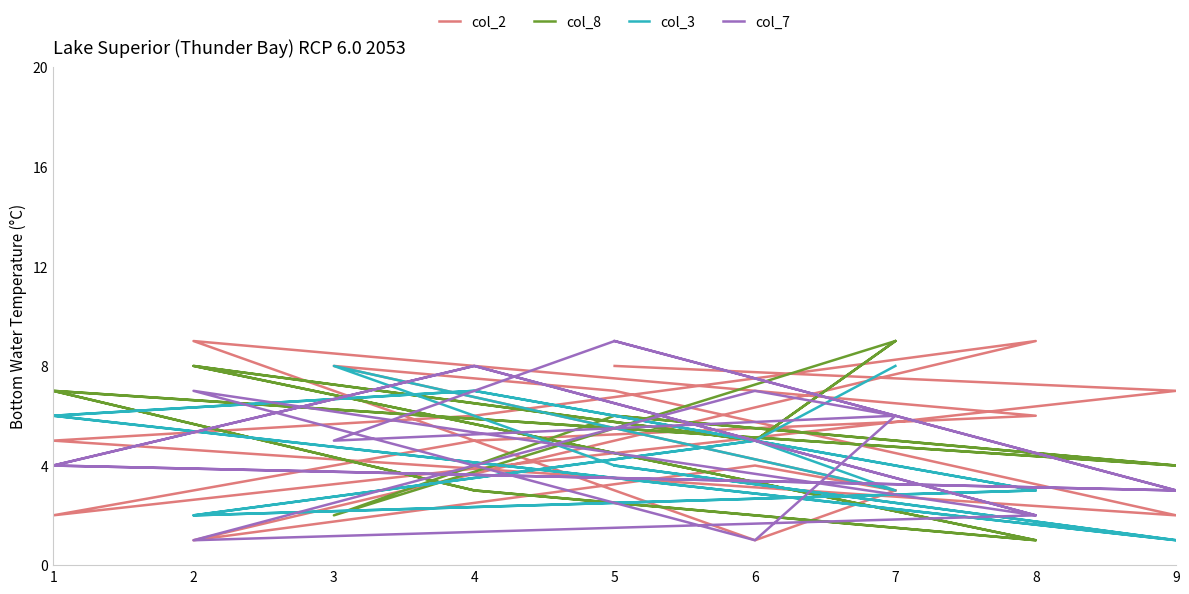

What is the greatest value displayed?

9